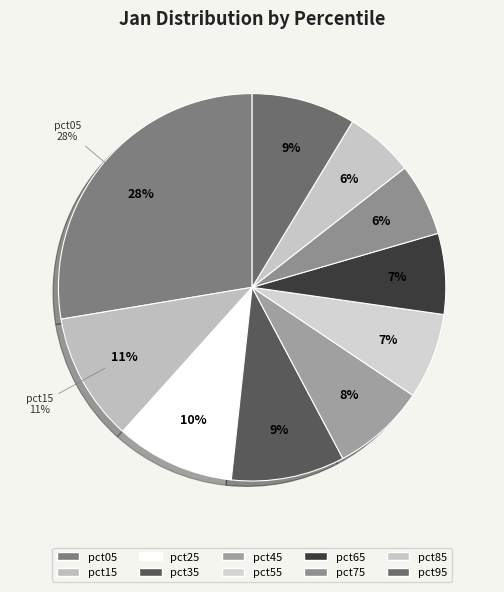

Is it true that pct25 is 10% of the pie?

True